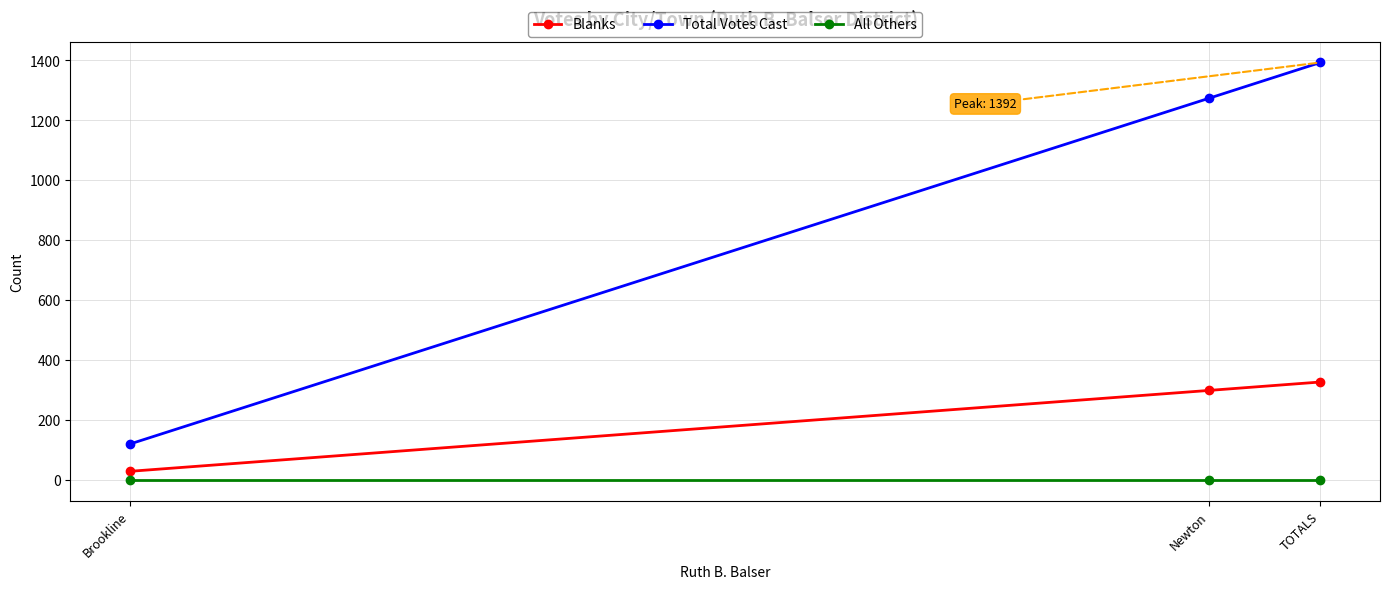

Which series changed the most between Brookline and TOTALS?

Total Votes Cast